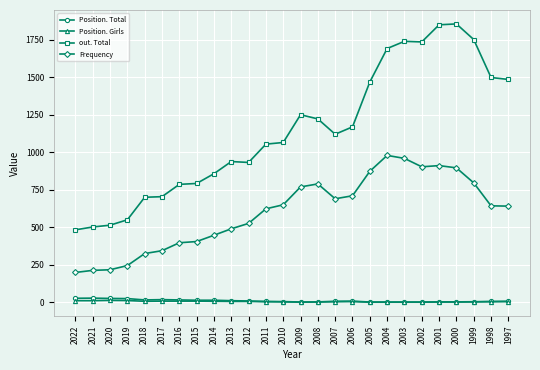

What is the greatest value displayed?

1855